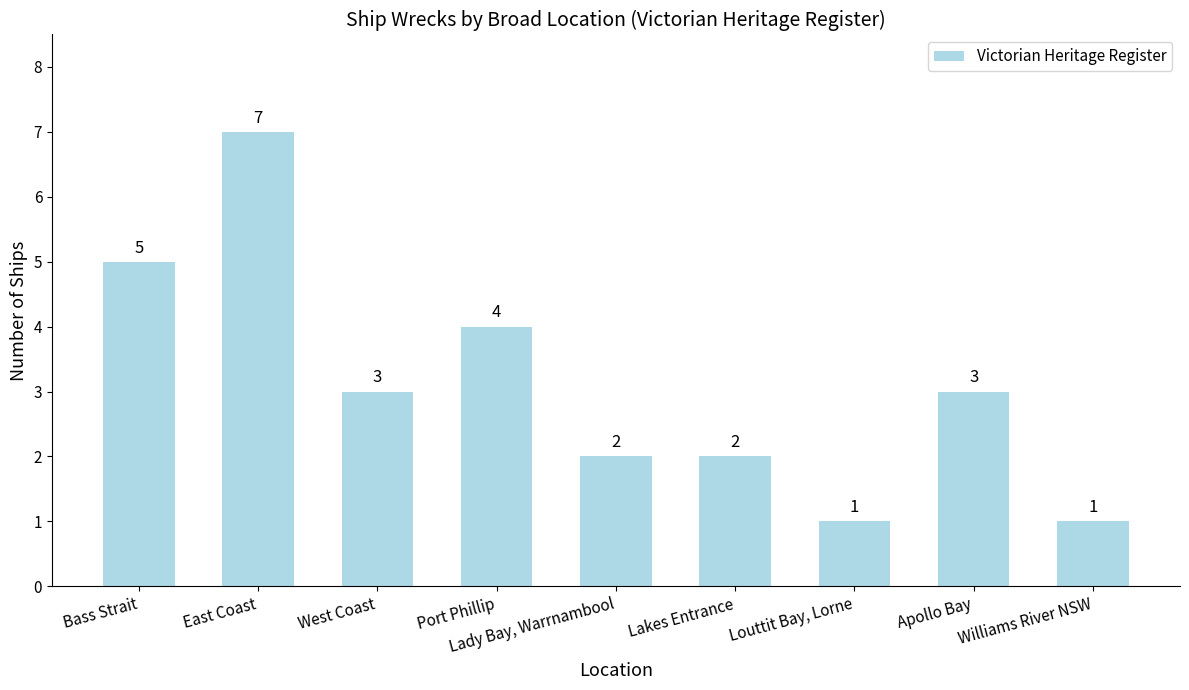

What is the change in value from Port Phillip to Lady Bay, Warrnambool?

-2